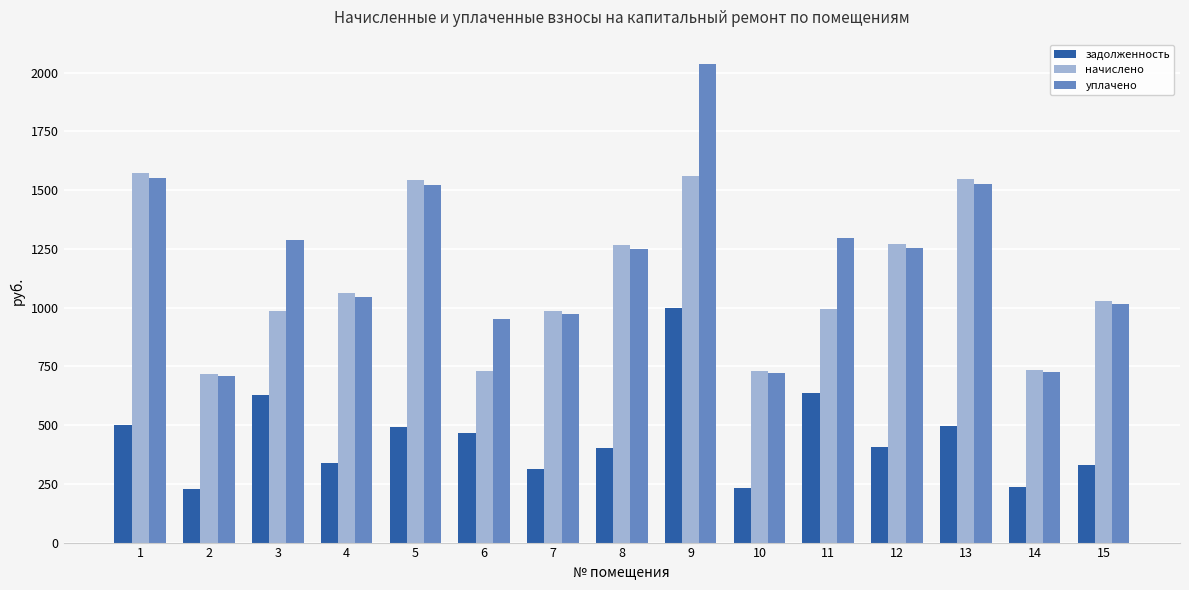

Rank the series by their maximum value, from lowest to highest.

задолженность, начислено, уплачено